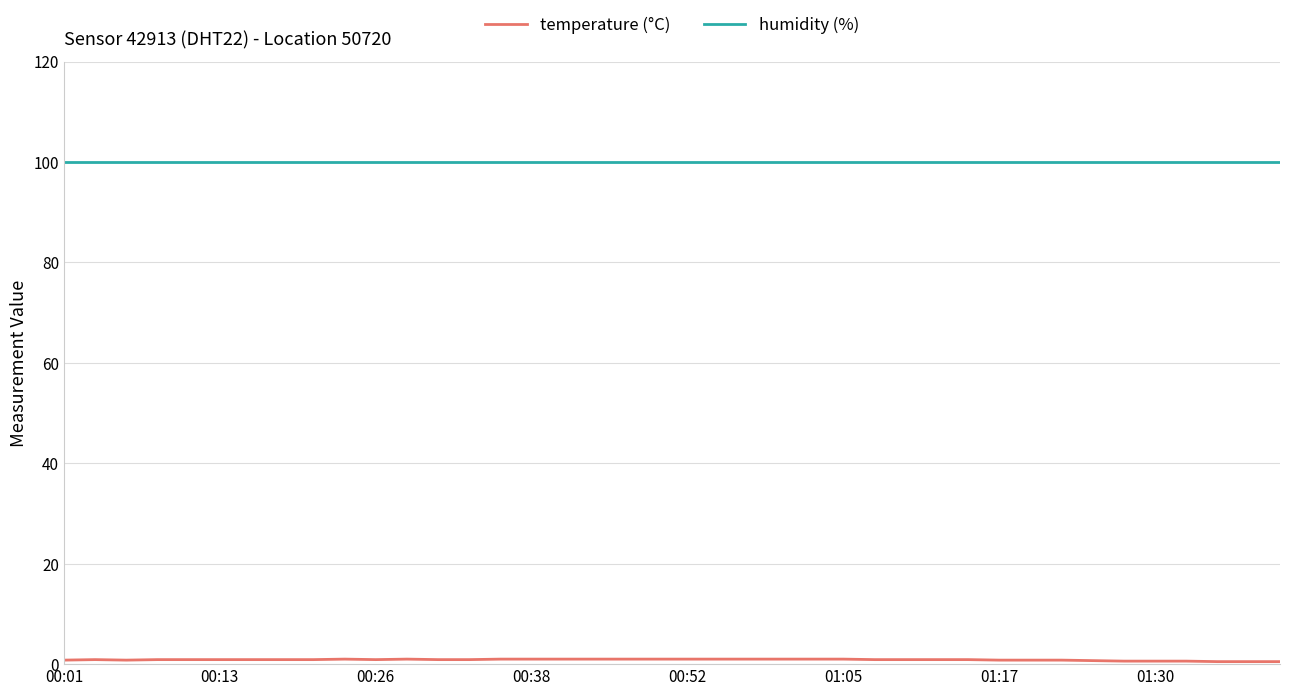

Which series has the largest total across all categories?

humidity (%)